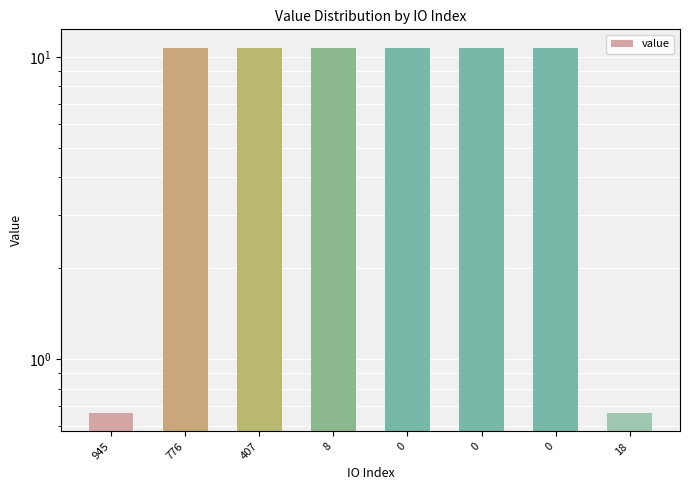

Reading left to right, what are all the values shown in this chart?

0.7	10.7	10.7	10.7	10.7	10.7	10.7	0.7